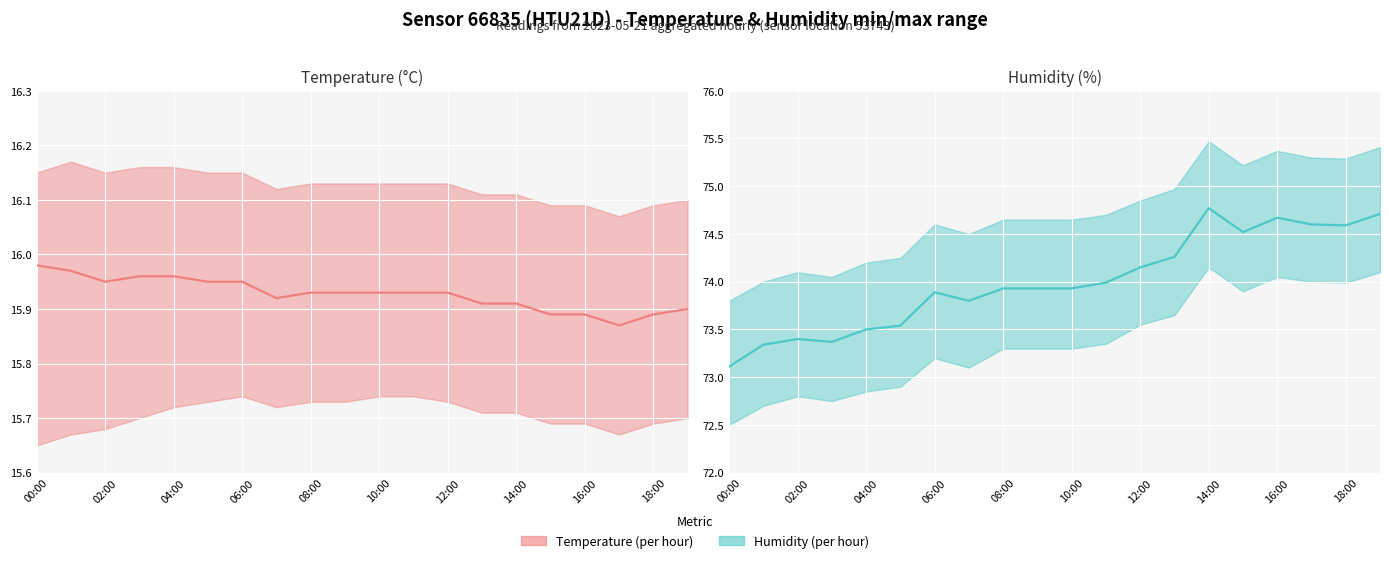

At which category does the chart reach its peak across all series?

14:00